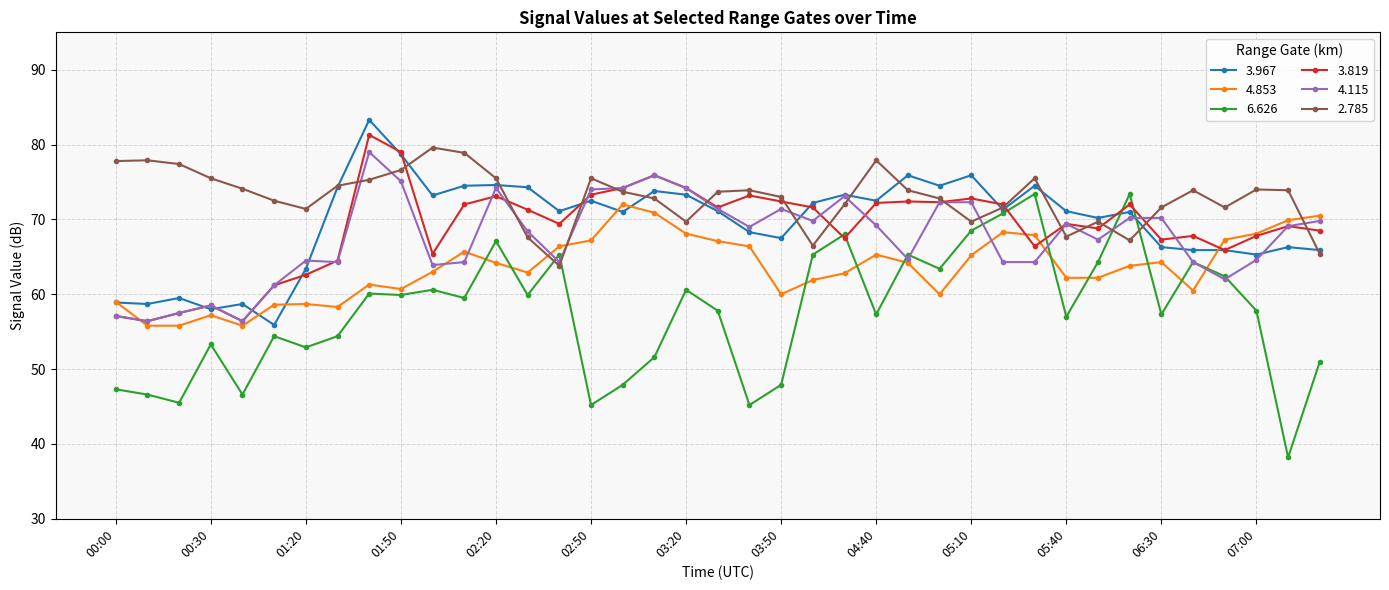

What is the value of the 4.853 point at the 25th from the left?

65.3